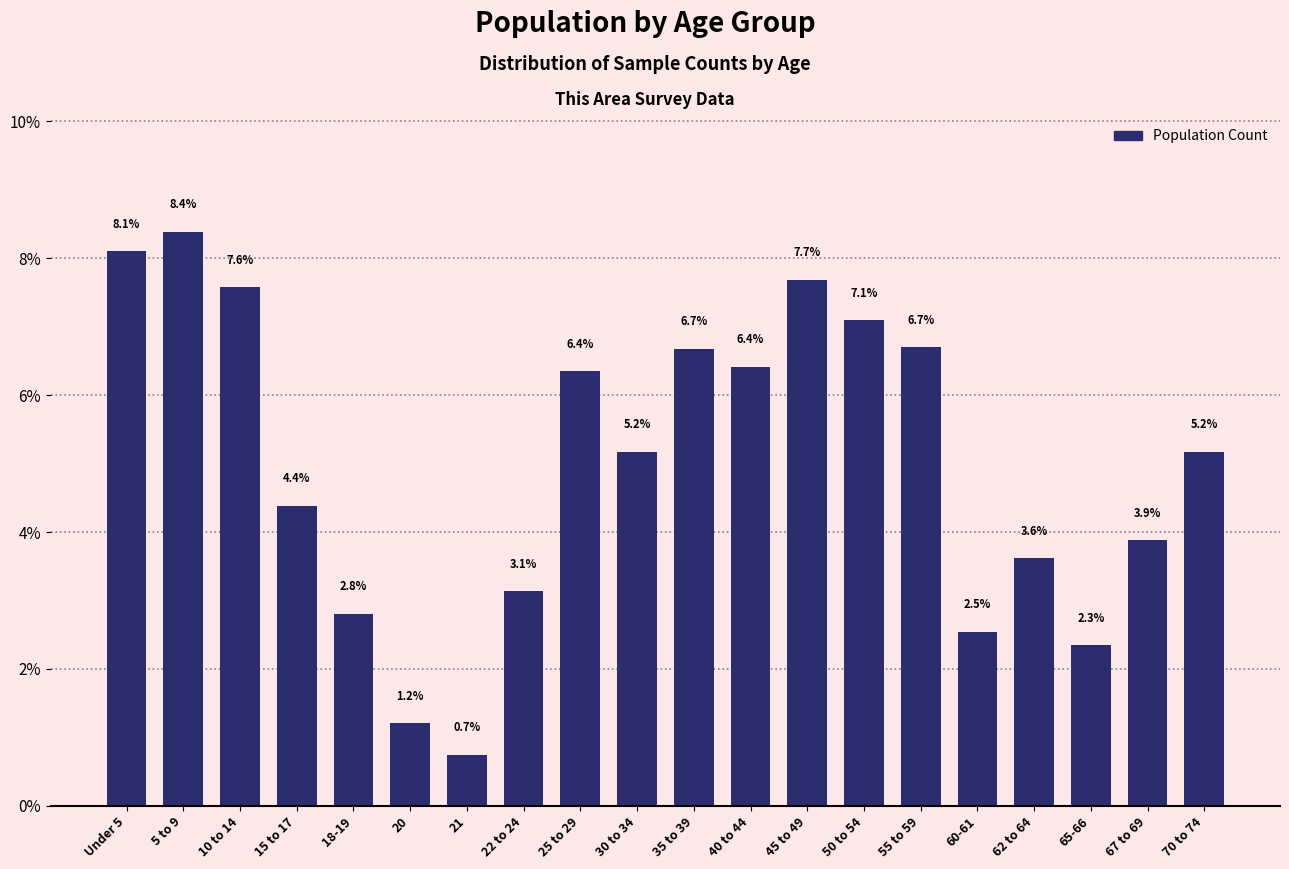

Reading left to right, extract all data points from this chart.

8.1	8.4	7.6	4.4	2.8	1.2	0.7	3.1	6.4	5.2	6.7	6.4	7.7	7.1	6.7	2.5	3.6	2.3	3.9	5.2